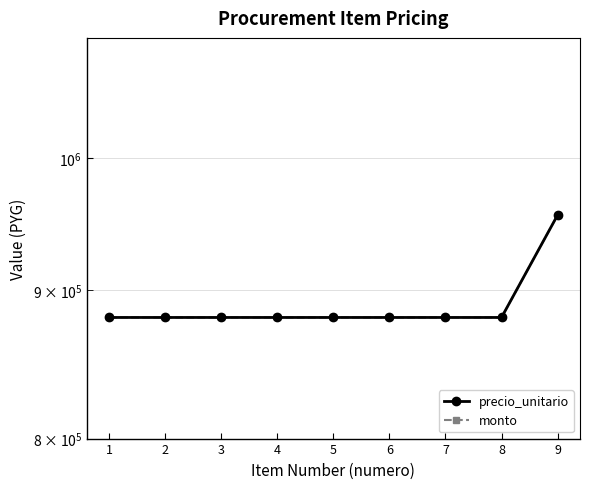

At which category does the chart reach its peak across all series?

9